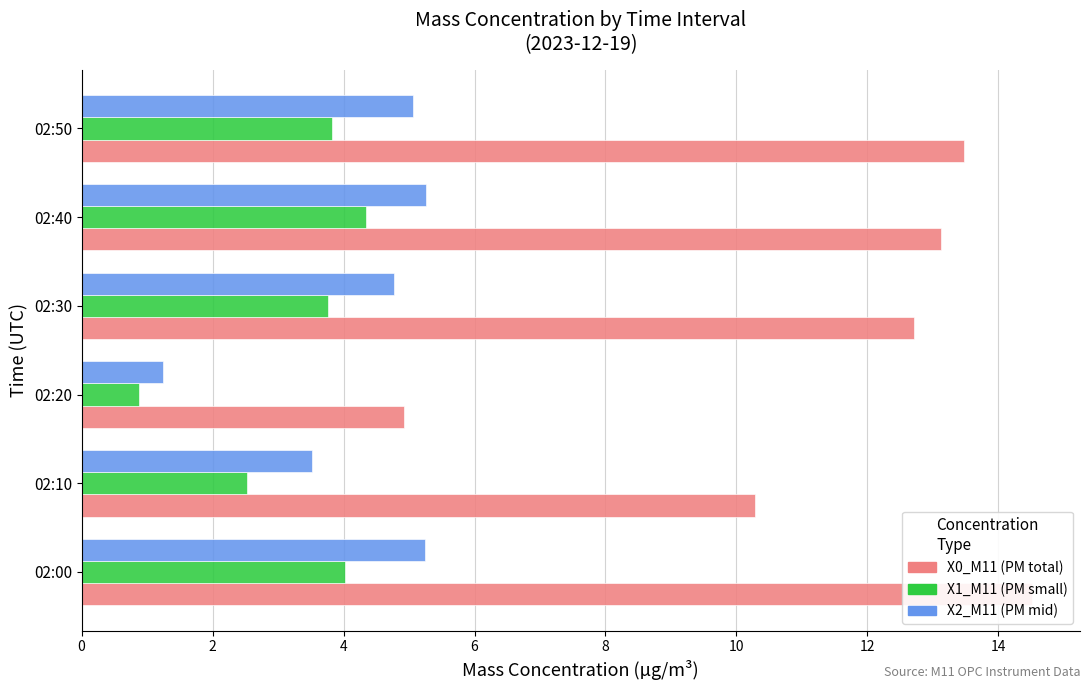

Is it true that X2_M11 (PM mid) equals 5.2 at 02:00?

True